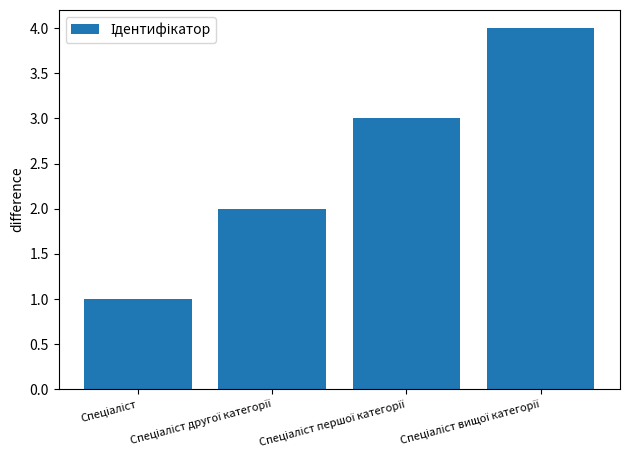

What is the greatest value displayed?

4